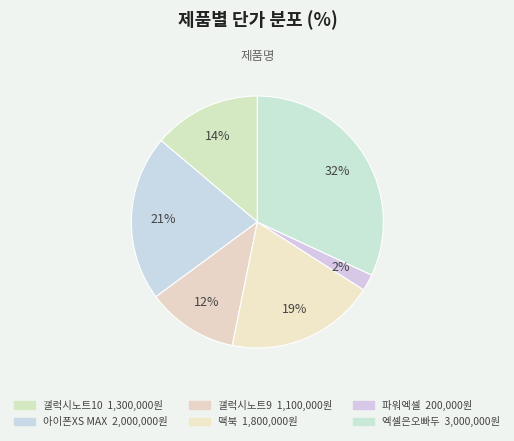

How many slices are in this pie chart?

6